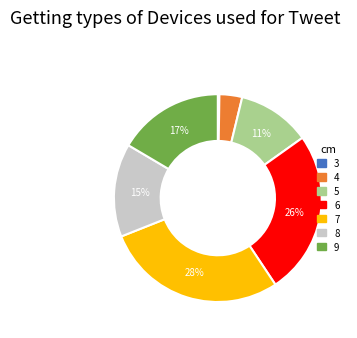

To the nearest percent, what is the difference between the largest and smallest slice percentages?

28%